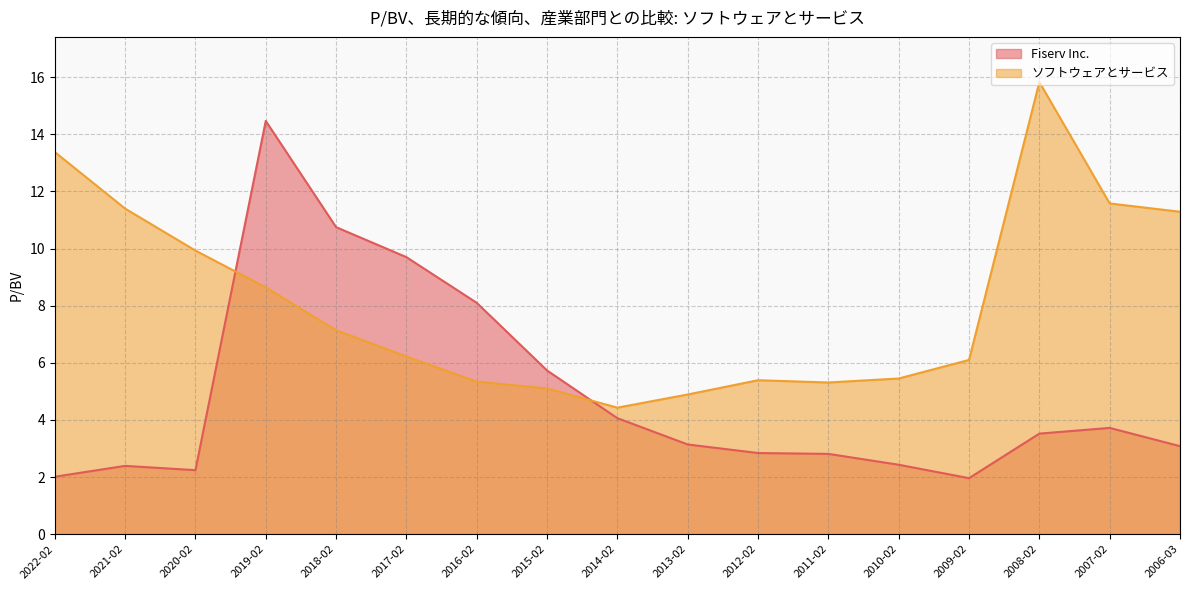

Rank the series at 2015-02 from highest to lowest value.

Fiserv Inc., ソフトウェアとサービス